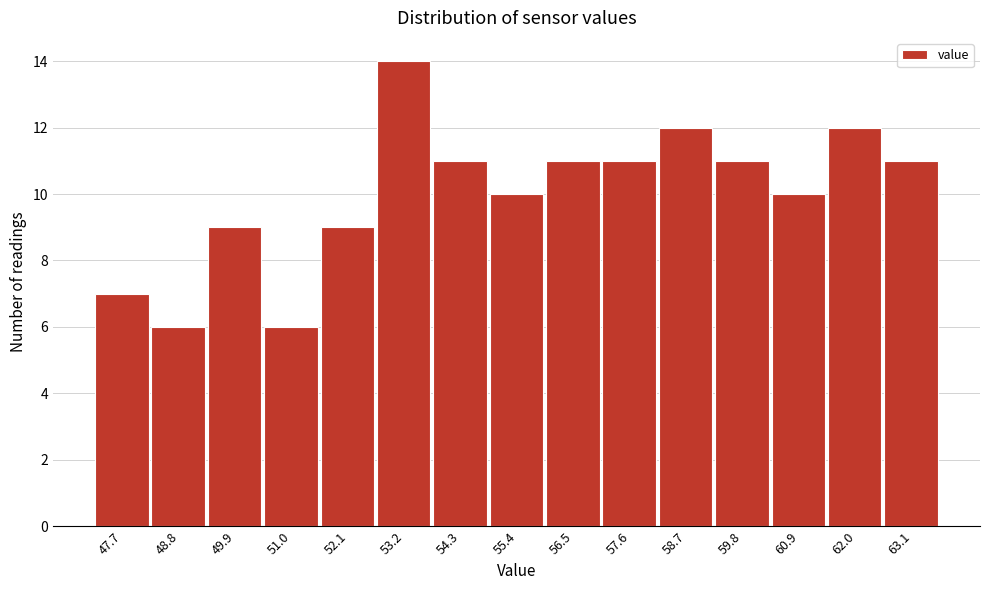

Reading left to right, extract all data points from this chart.

7	6	9	6	9	14	11	10	11	11	12	11	10	12	11